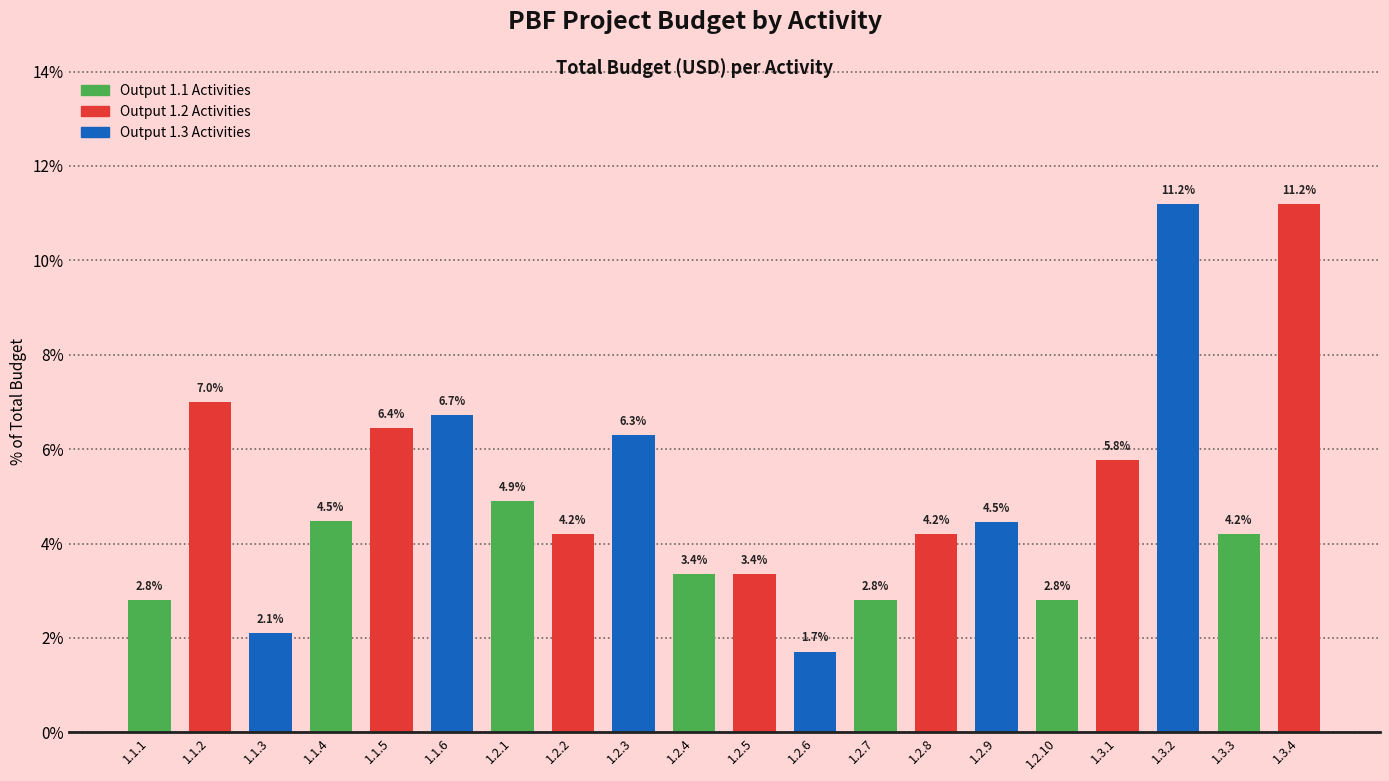

Reading right to left, transcribe all the data shown in this chart.

11.2	4.2	11.2	5.8	2.8	4.5	4.2	2.8	1.7	3.4	3.4	6.3	4.2	4.9	6.7	6.4	4.5	2.1	7.0	2.8